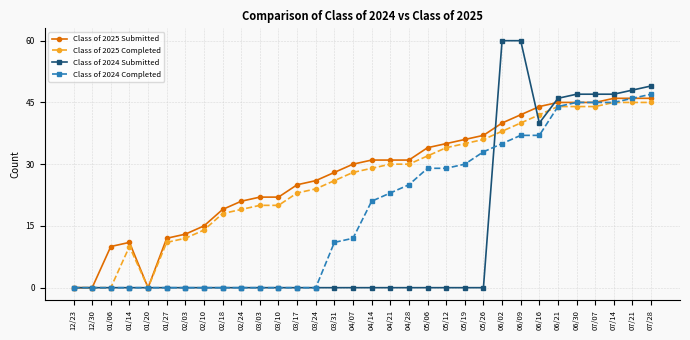

Is this an area chart (filled region under the line)?

No